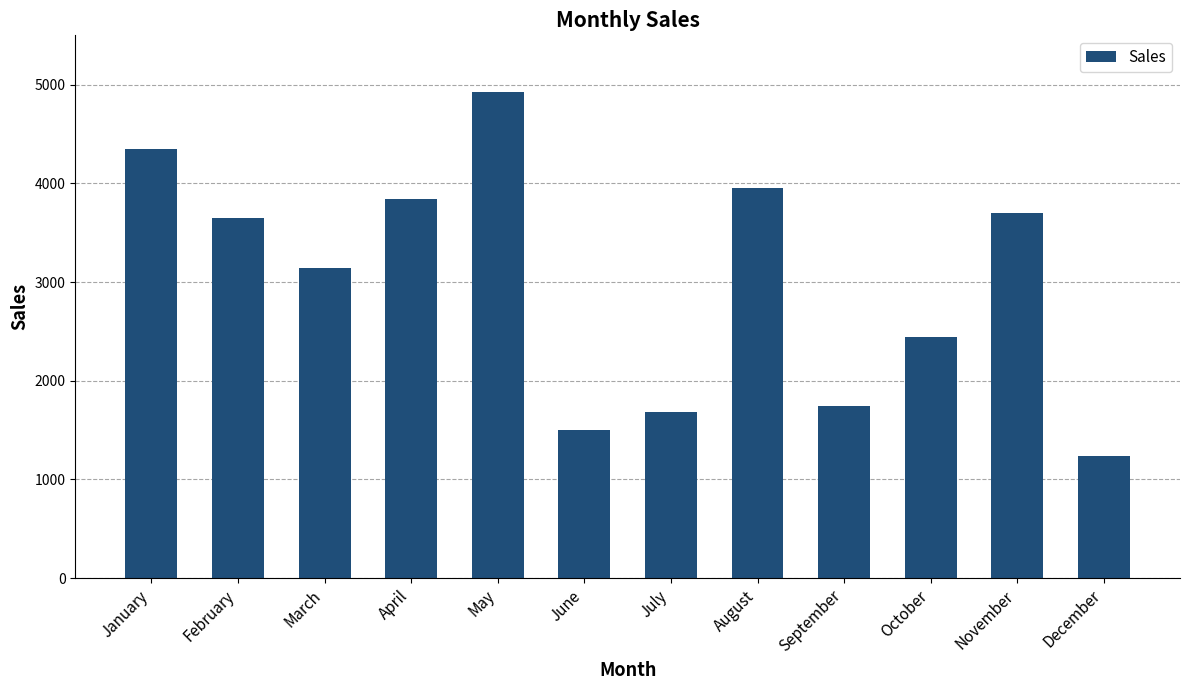

Is it true that the value at May is 4922?

True